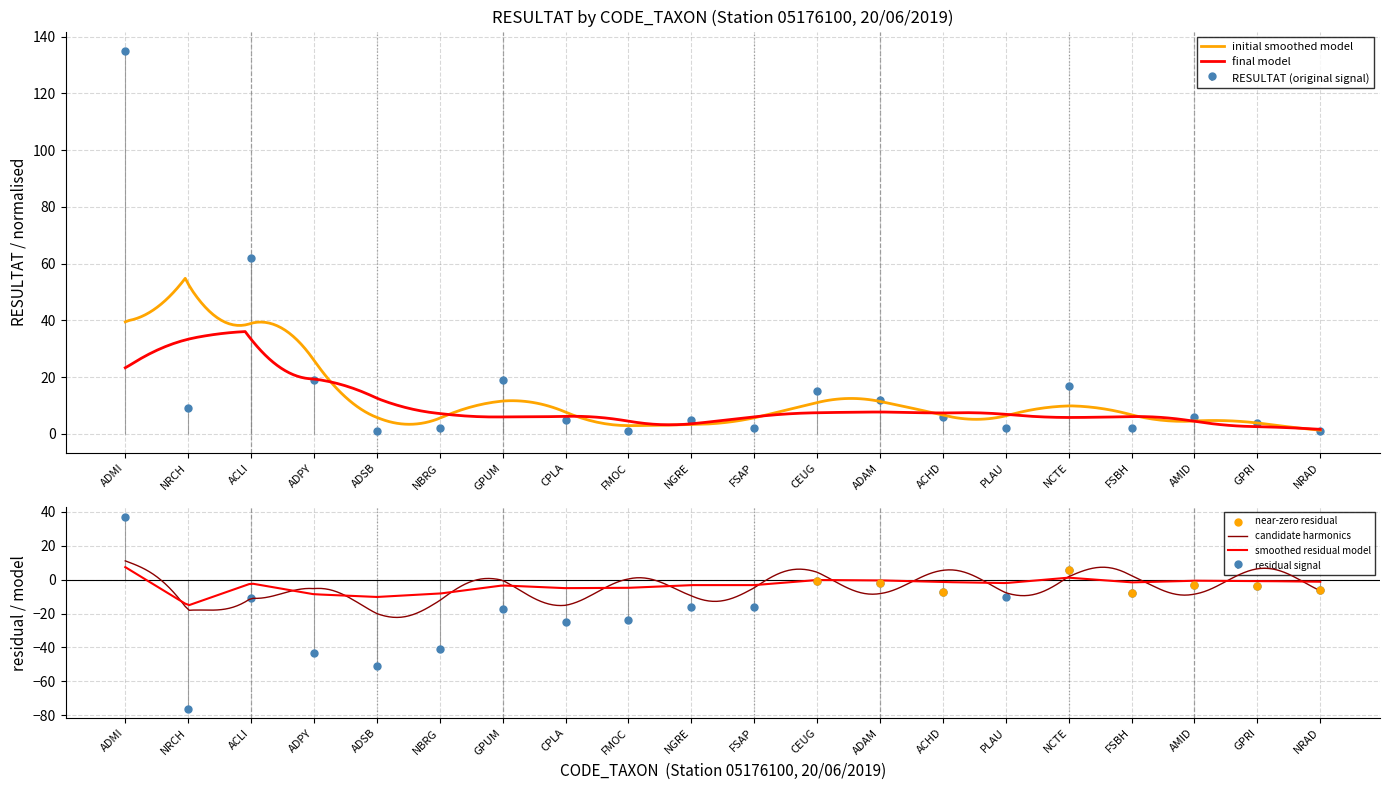

Between NRCH and FSBH, which is larger?

NRCH